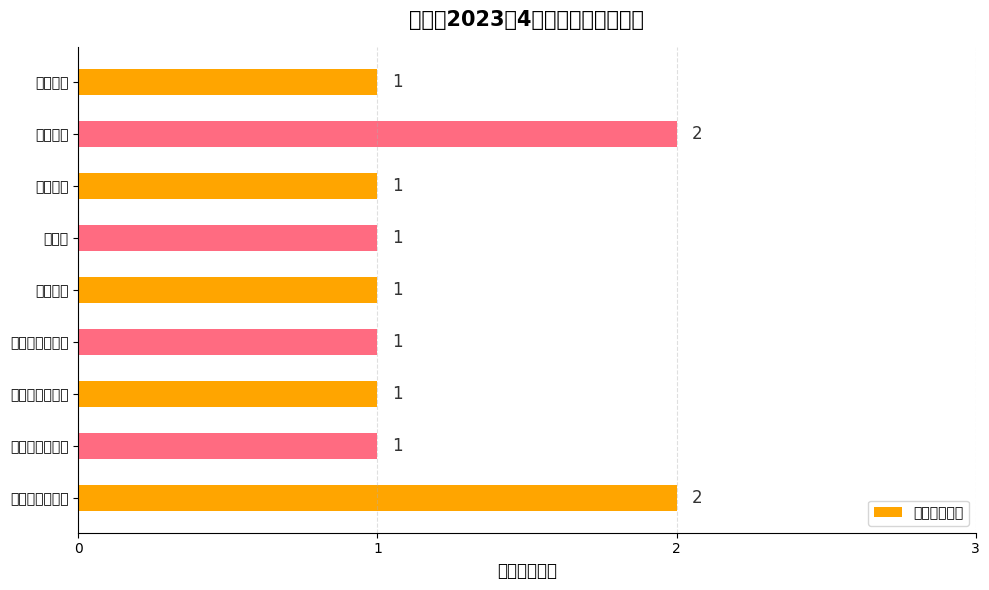

The value at 梅云街道办事处 is 2. True or false?

False